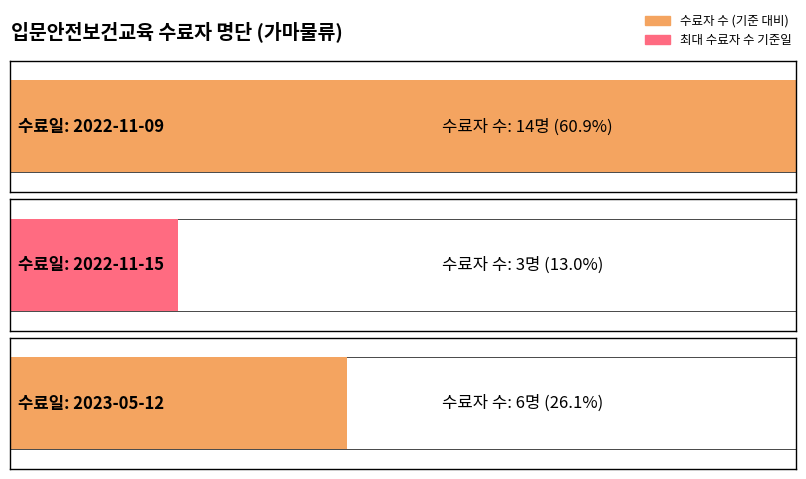

Which category has the lowest value across all series?

2022-11-15